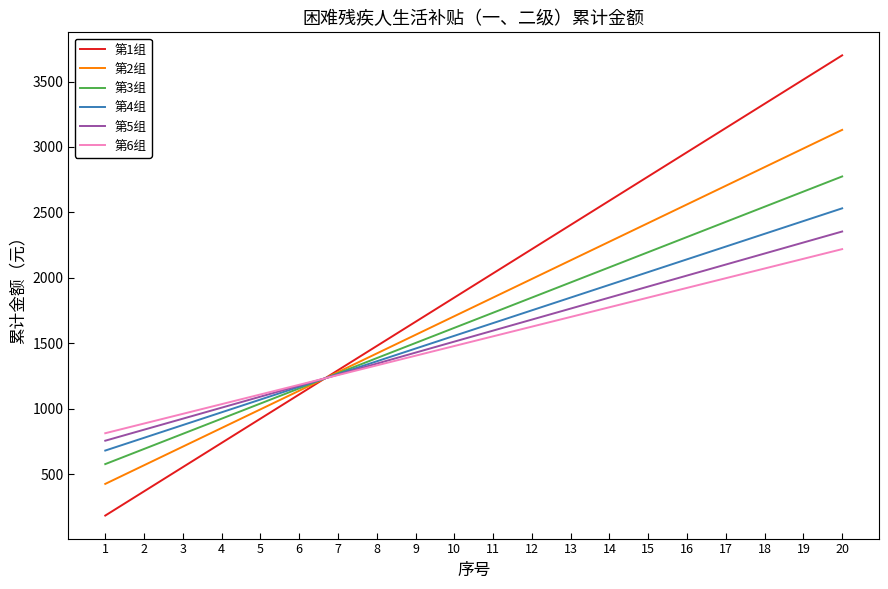

The value of 第4组 at 12 is 1752.6. True or false?

True